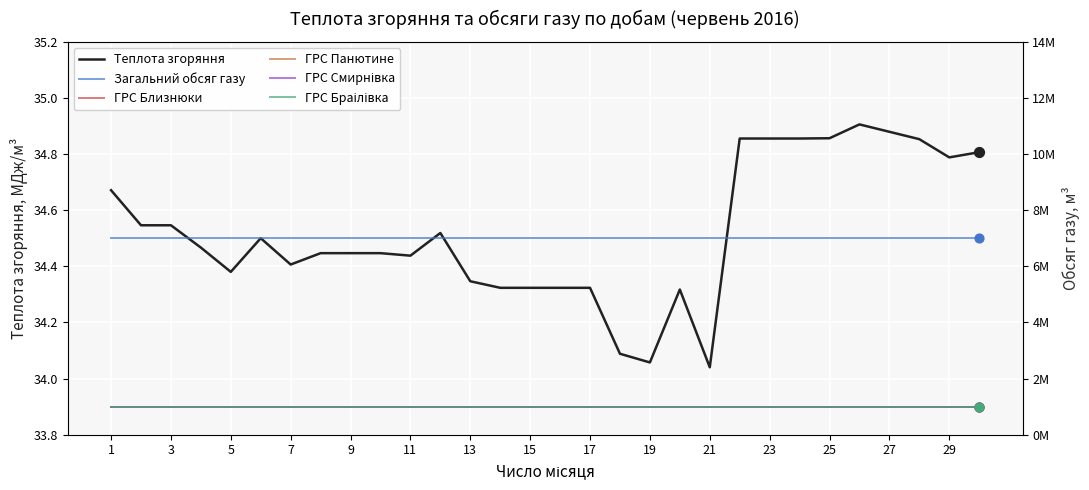

Which series contains the highest Y value?

Загальний обсяг газу